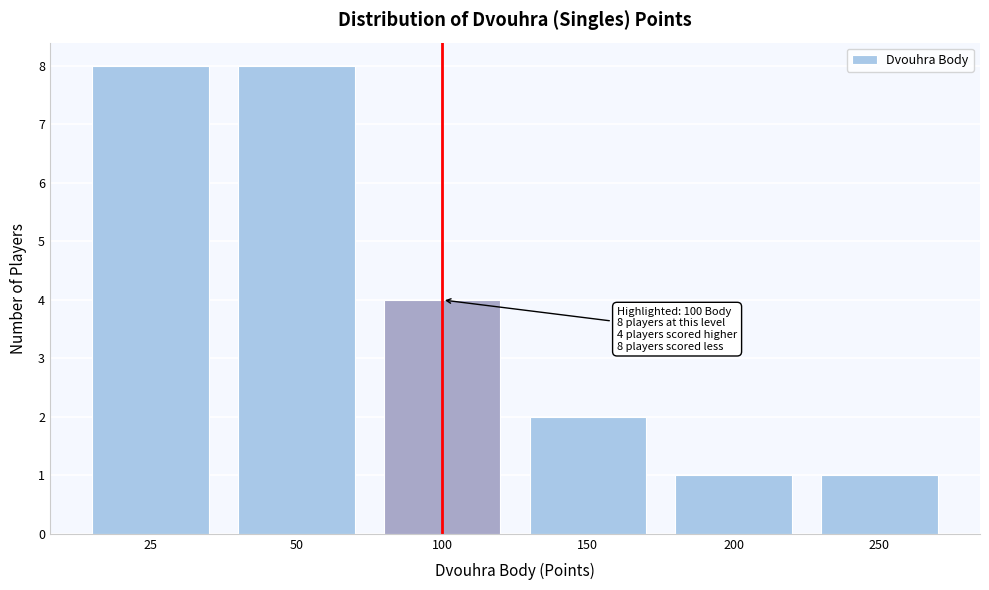

Reading right to left, extract all data points from this chart.

1	1	2	4	8	8